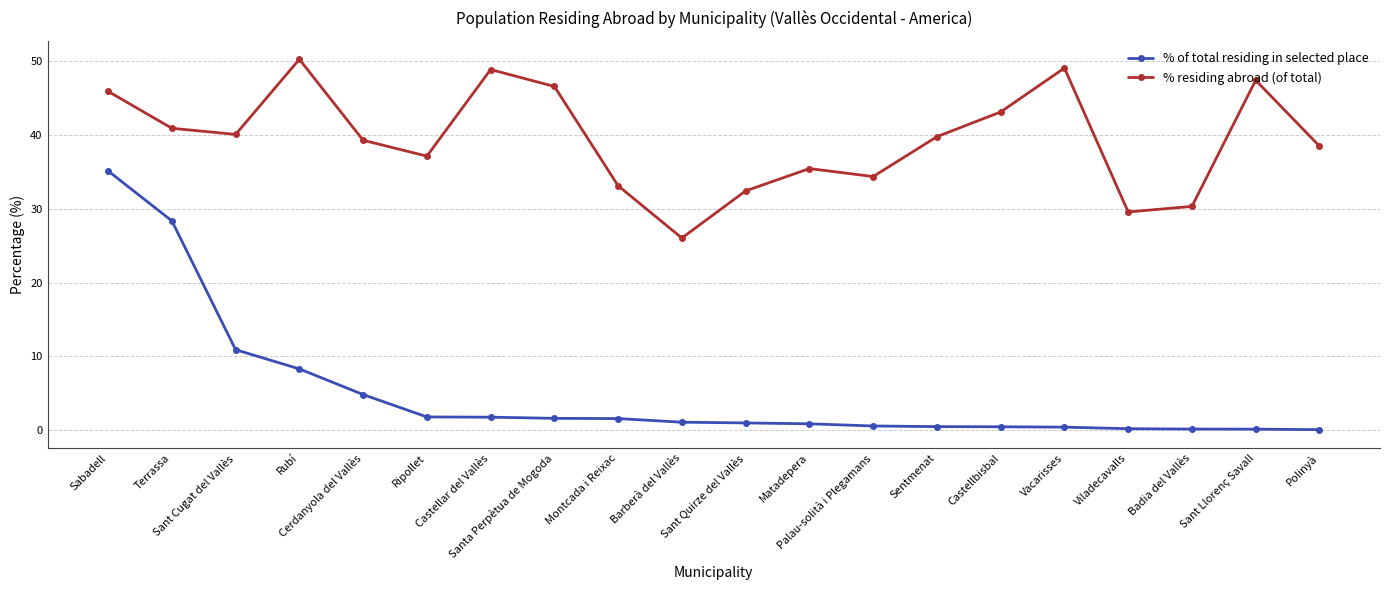

Count the number of categories in the chart.

20